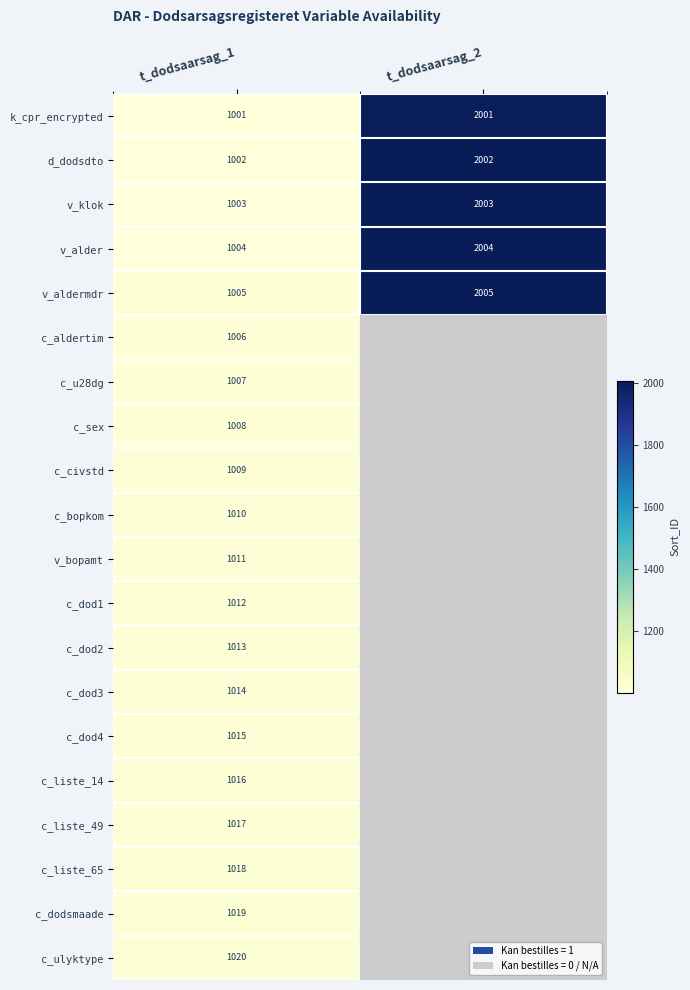

What is the difference between the maximum and minimum values in the d_dodsdto series?

1000